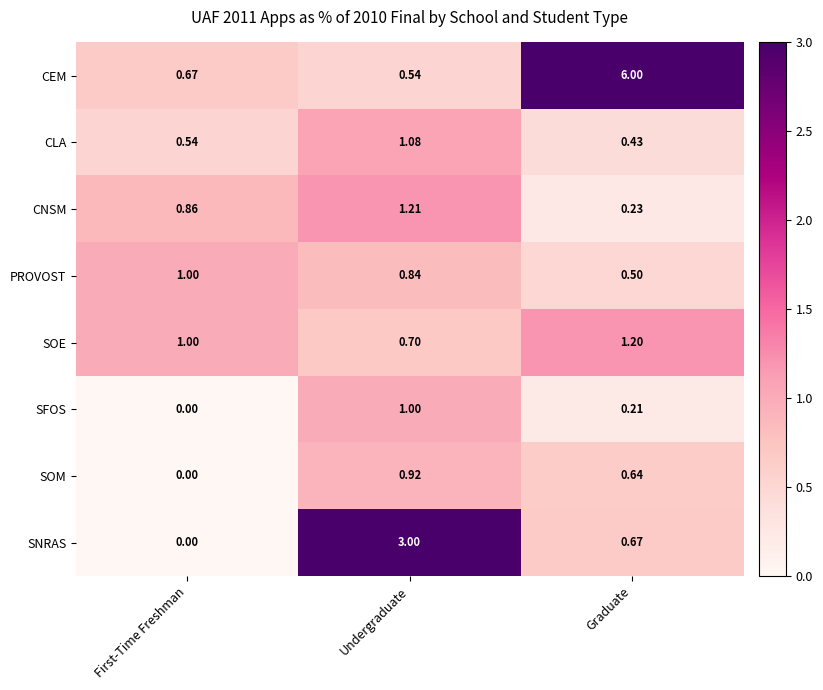

What is the total value across all series at Undergraduate?

9.3